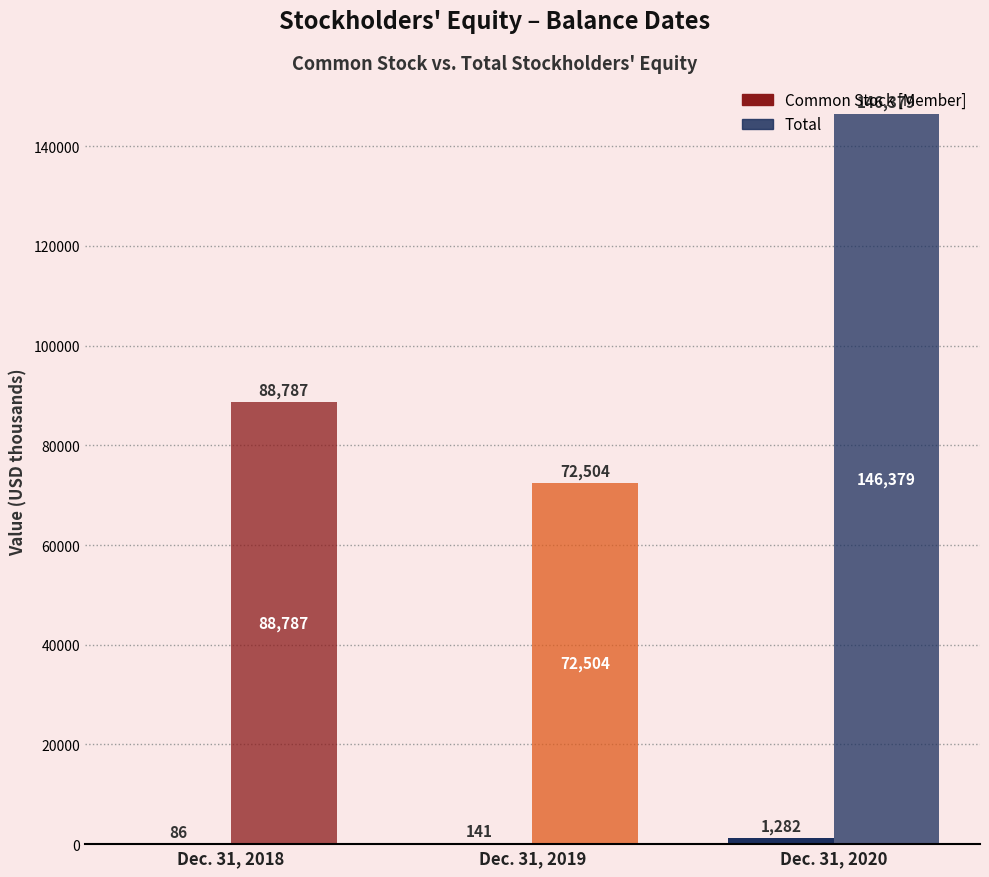

Which series has the largest range (max minus min)?

Total